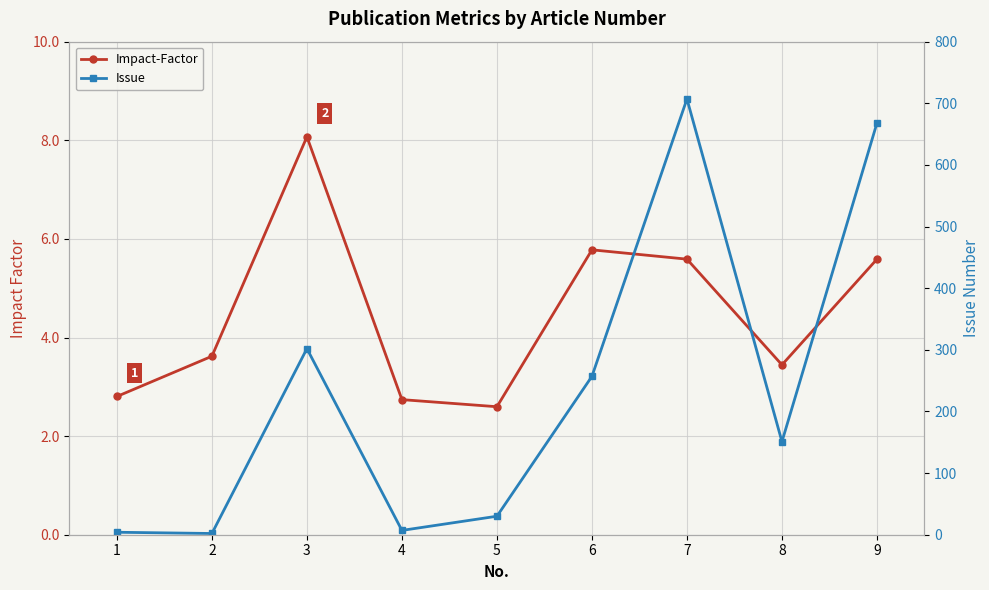

What is the total value across all series at 4?

9.7